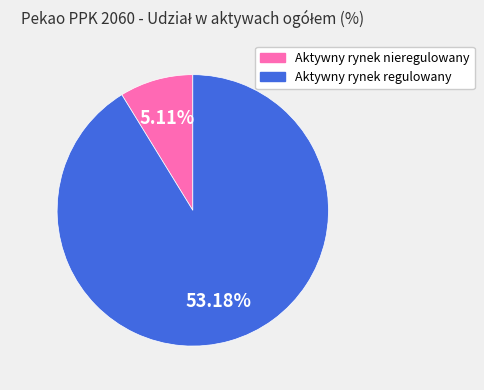

To the nearest percent, what is the difference between the Aktywny rynek nieregulowany and Aktywny rynek regulowany slice percentages?

82%